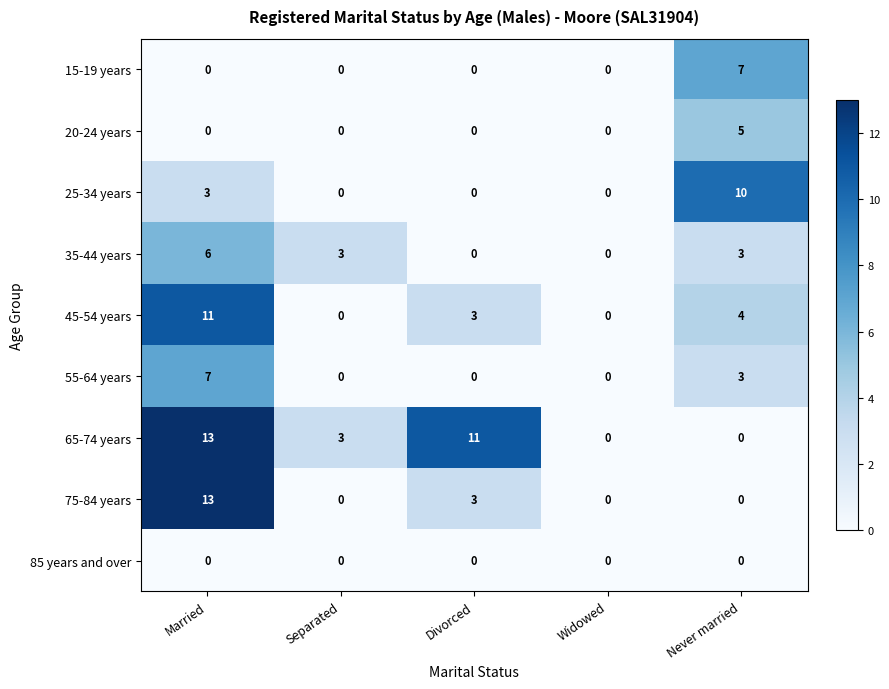

What is the maximum value for 55-64 years?

7